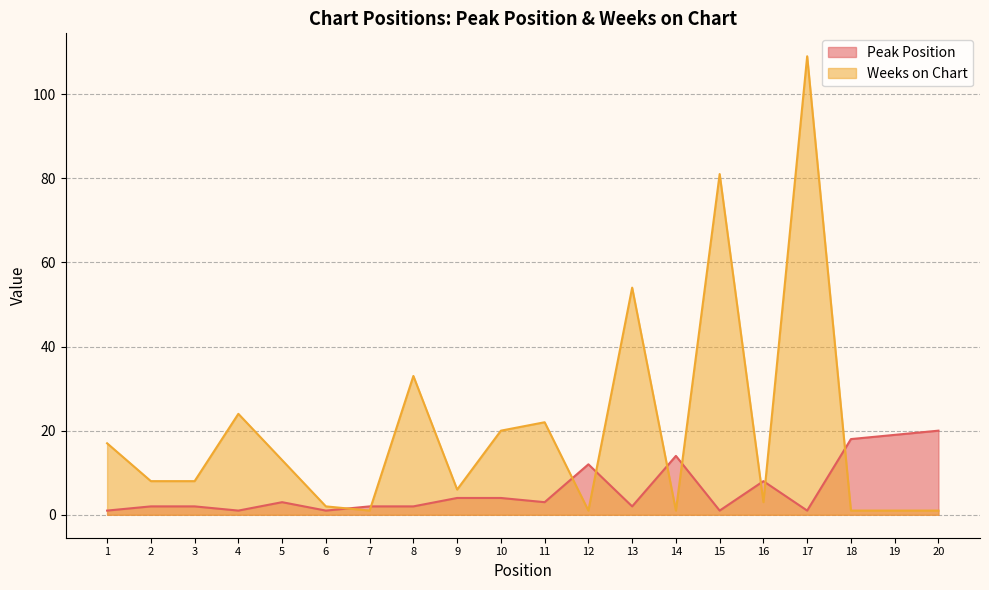

Reading left to right, list all the values displayed in this chart.

Peak Position: 1	2	2	1	3	1	2	2	4	4	3	12	2	14	1	8	1	18	19	20
Weeks on Chart: 17	8	8	24	13	2	1	33	6	20	22	1	54	1	81	3	109	1	1	1